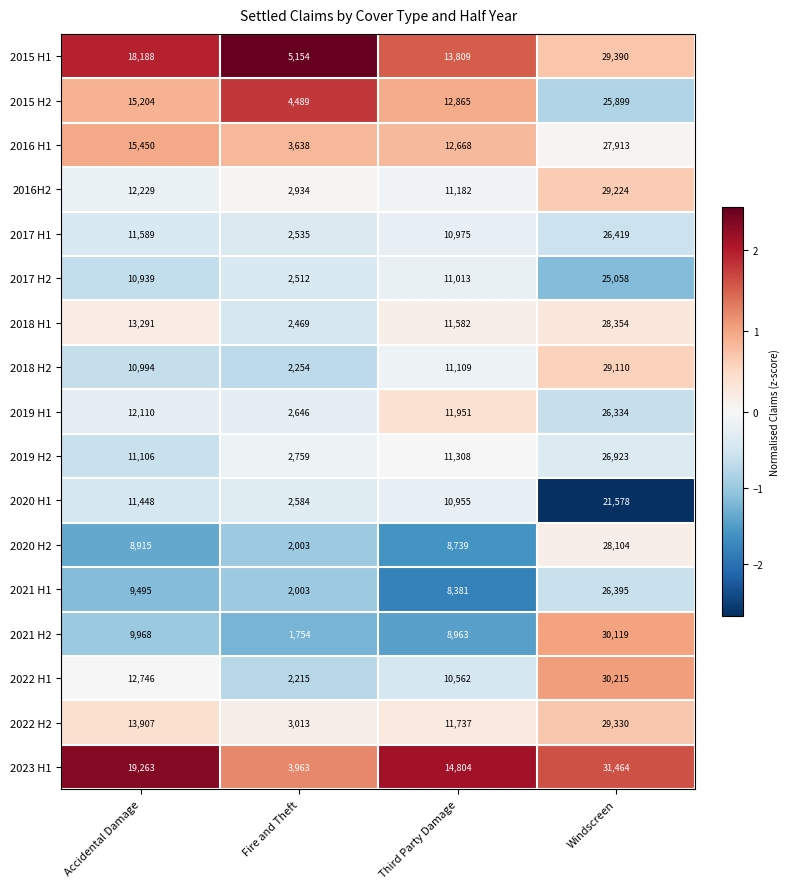

How many 2015 H2 values are between 12865 and 25899?

3